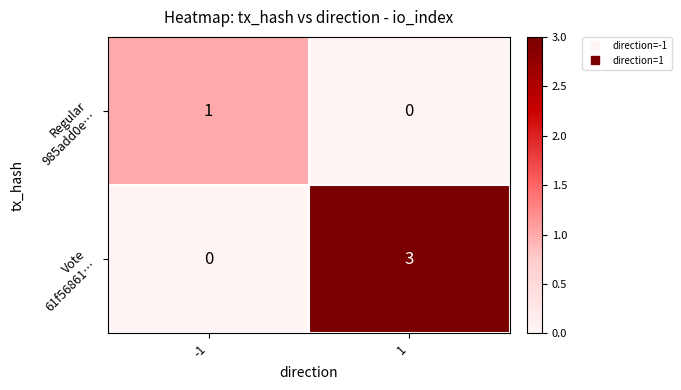

What is the difference between the highest and lowest values at 1?

3